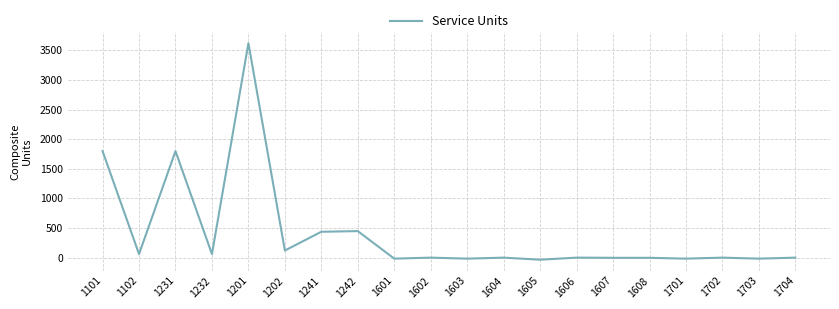

What is the change in value from 1232 to 1202?

+60